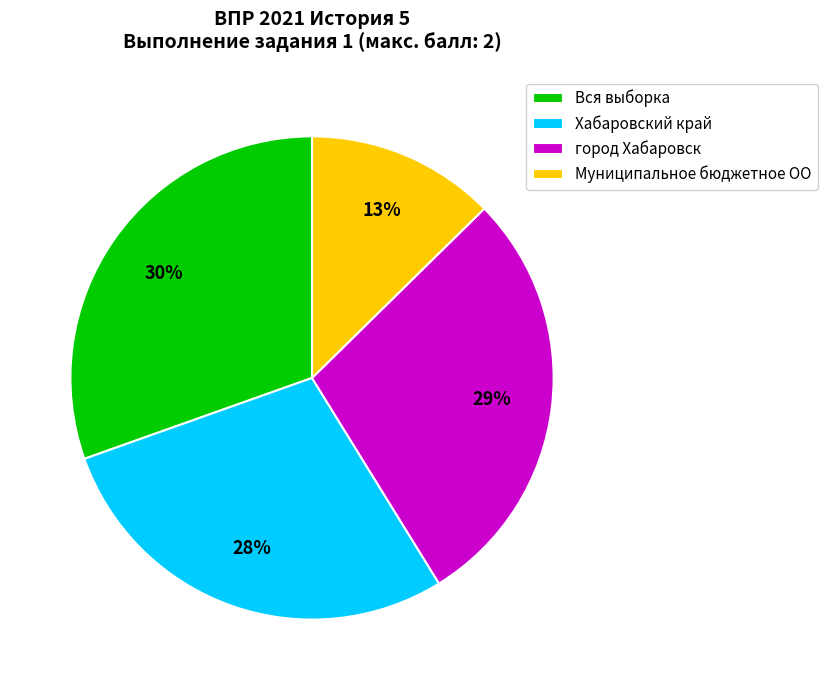

How many slices are in this pie chart?

4